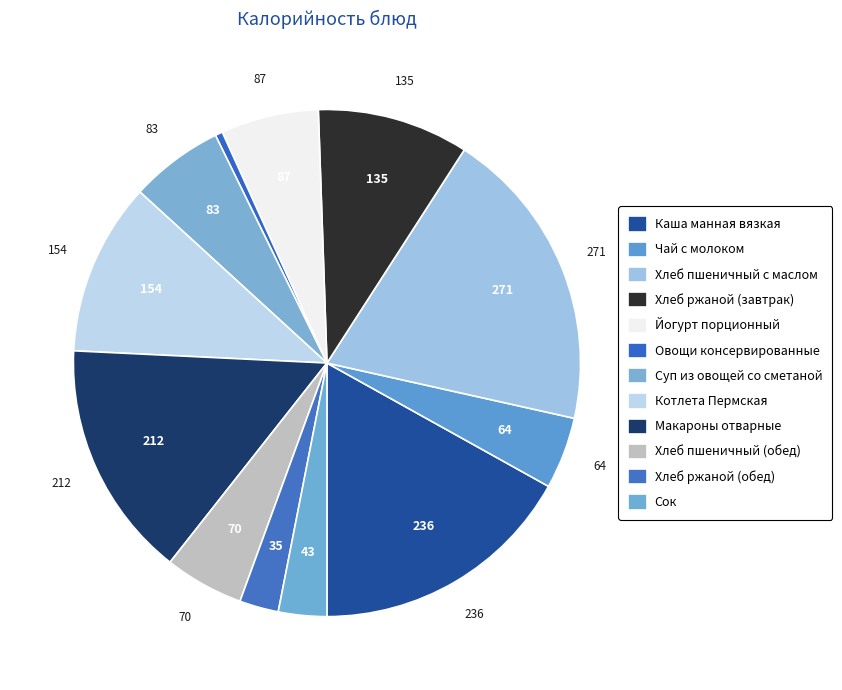

Count the number of slices in the pie.

12